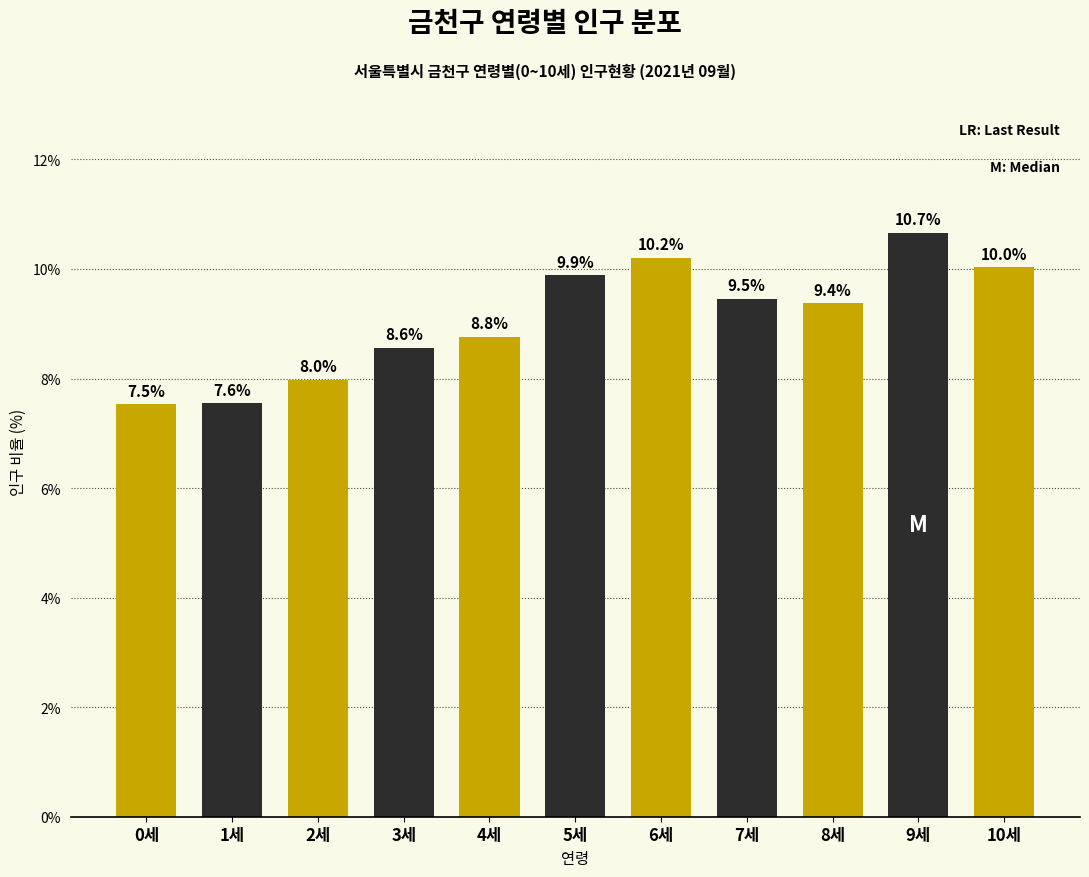

Reading left to right, extract all data points from this chart.

0세=7.5	1세=7.6	2세=8.0	3세=8.6	4세=8.8	5세=9.9	6세=10.2	7세=9.5	8세=9.4	9세=10.7	10세=10.0